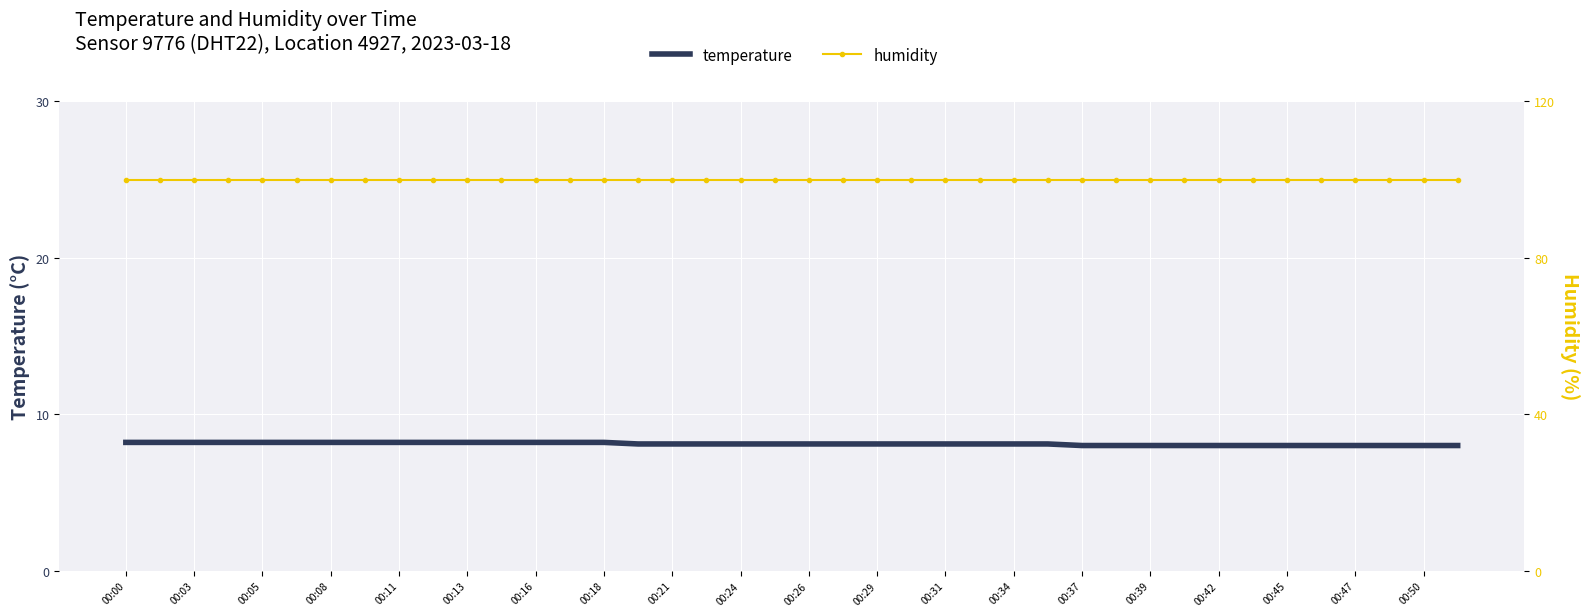

Is it true that humidity equals 50.6 at 21?

False